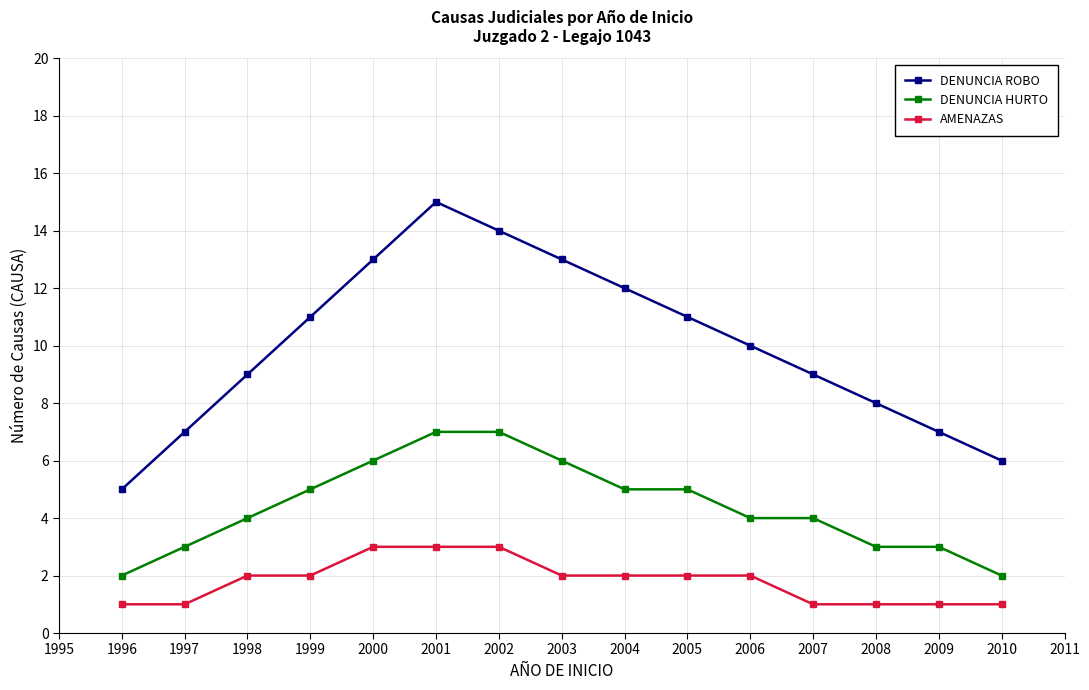

Does the chart display data point markers on the line(s)?

Yes